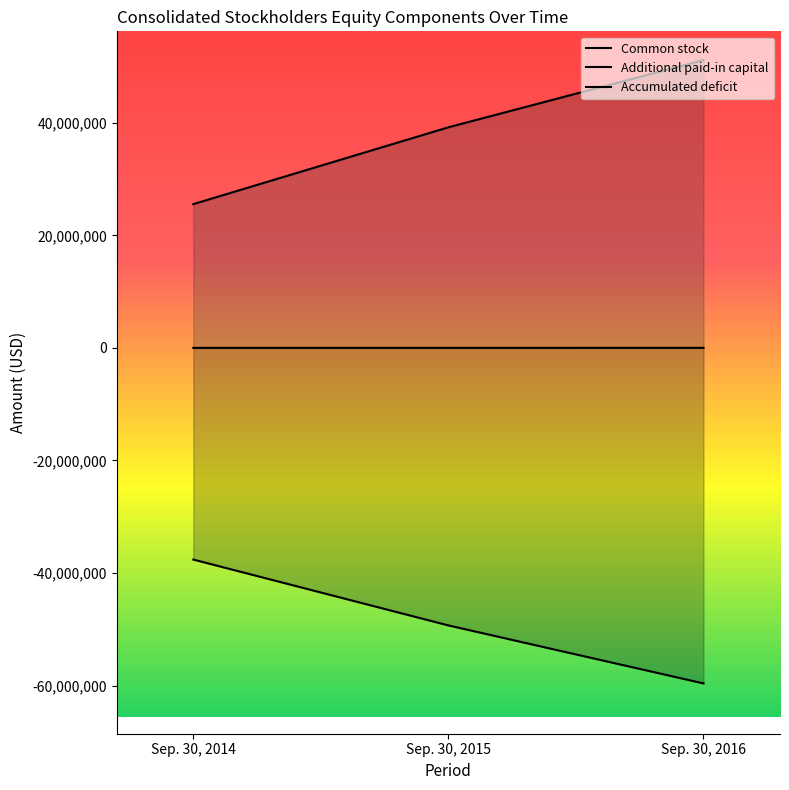

List the series in order of their peak value, highest first.

Additional paid-in capital, Common stock, Accumulated deficit